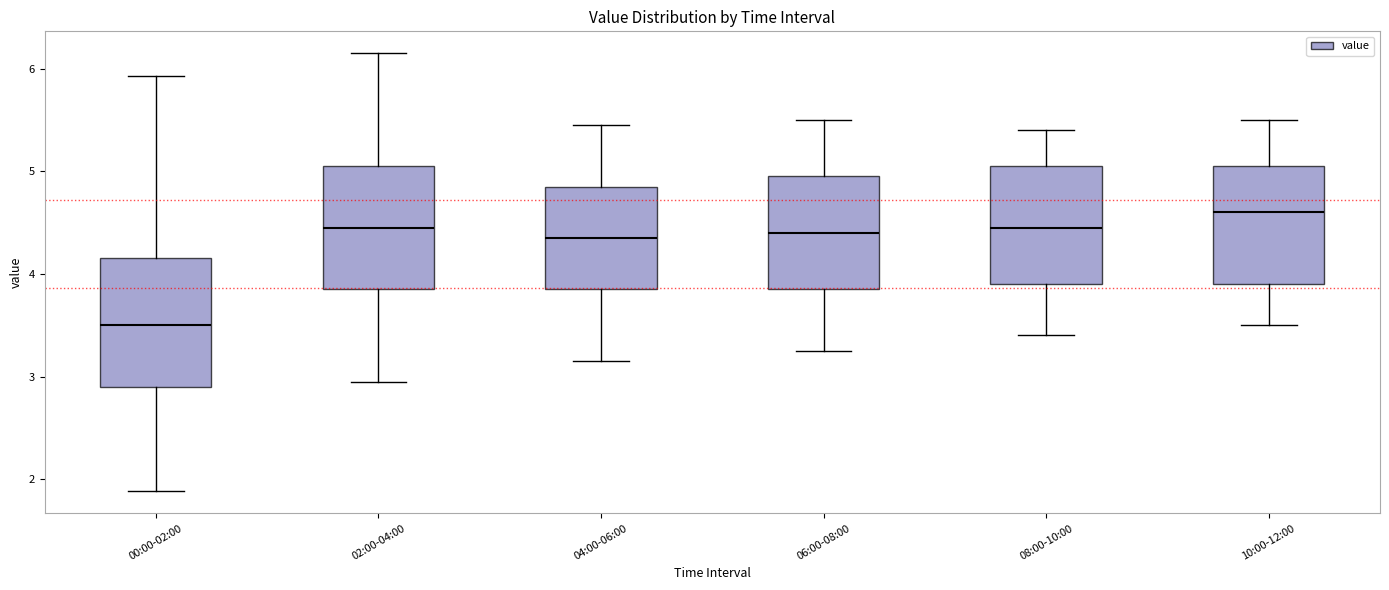

Where does the upper whisker of the box for 04:00-06:00 end on the y-axis? The values are not printed on the chart, so give them approximately, as read against the axis.

5.5